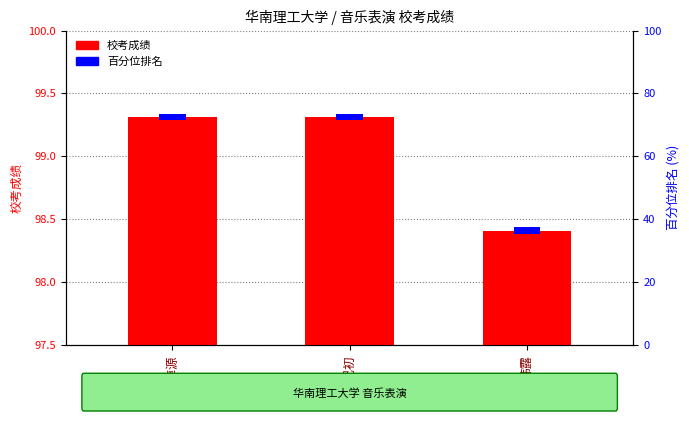

What is the minimum value shown in the chart?

98.4